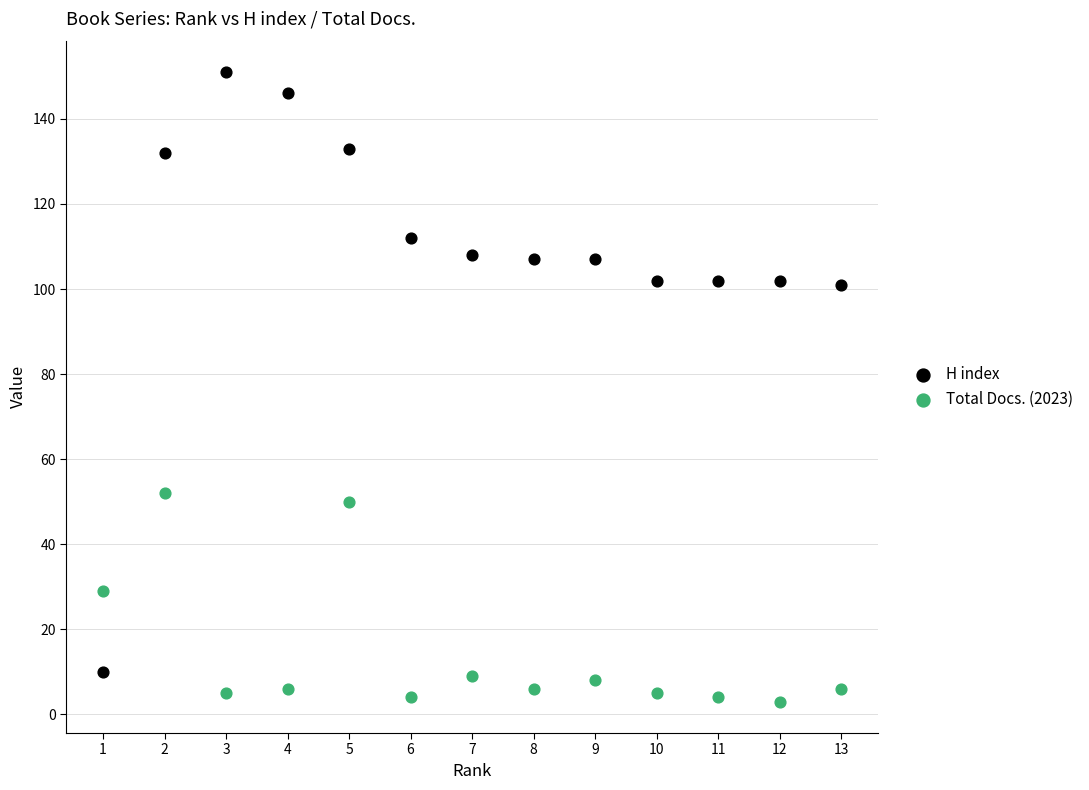

Which series has the largest Y range (max minus min)?

H index